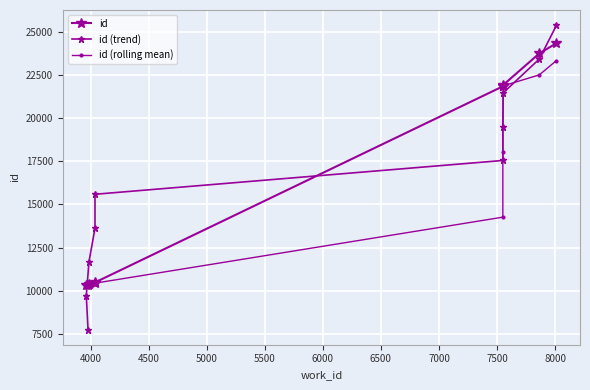

How many data points in id (trend) are less than 17558?

5